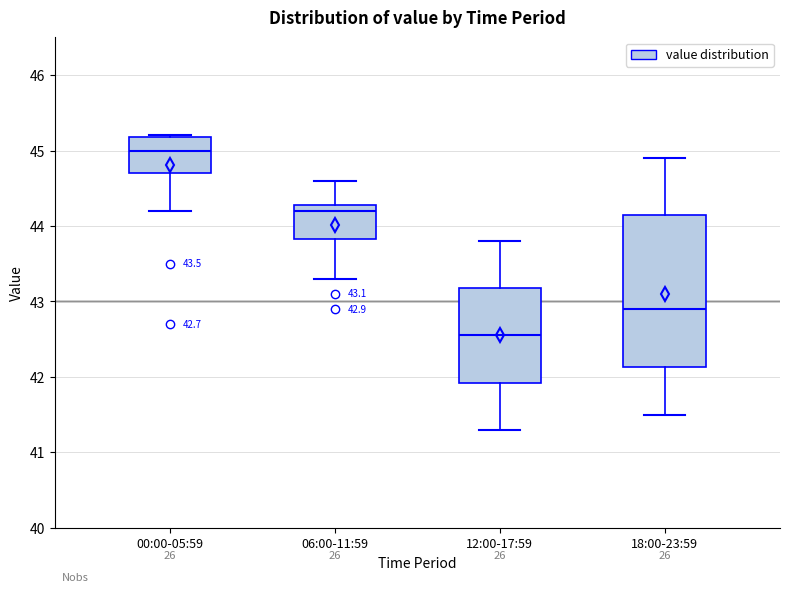

Which box is the tallest, from its lower edge to its upper edge?

18:00-23:59